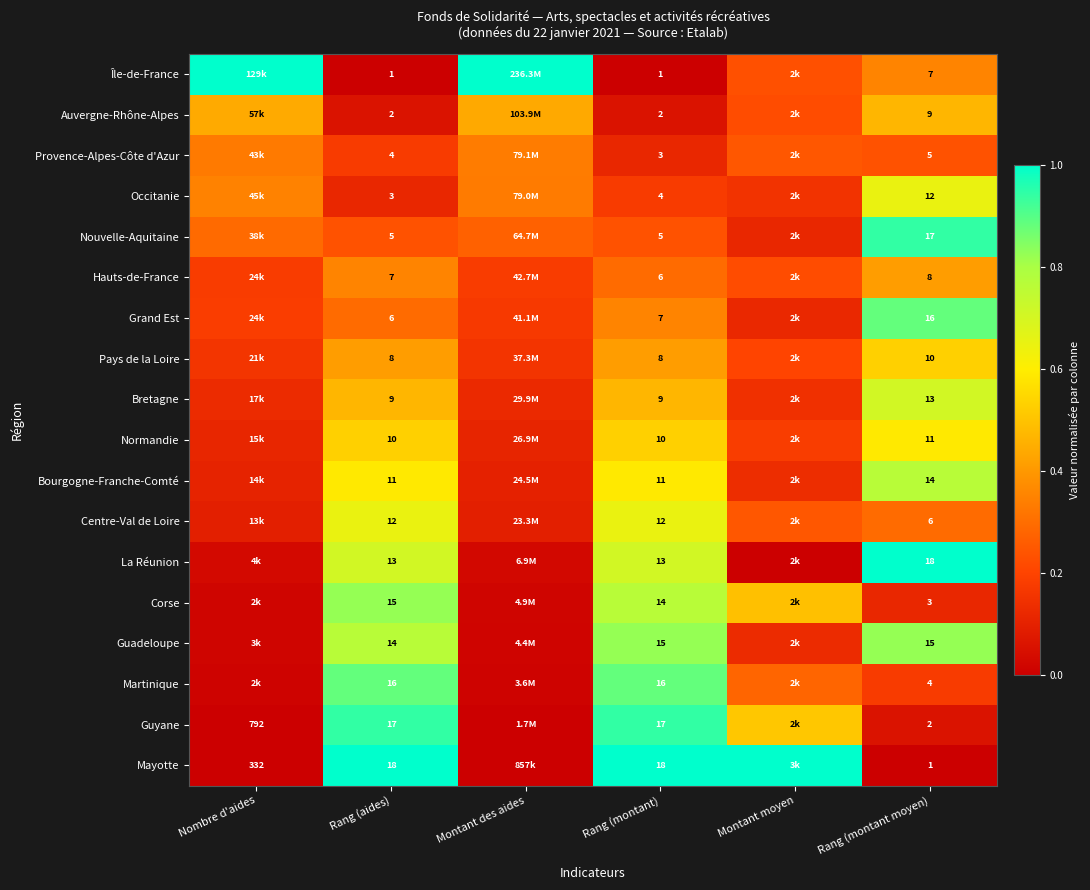

What is the difference between the highest and lowest values at Nombre d'aides?

1.0